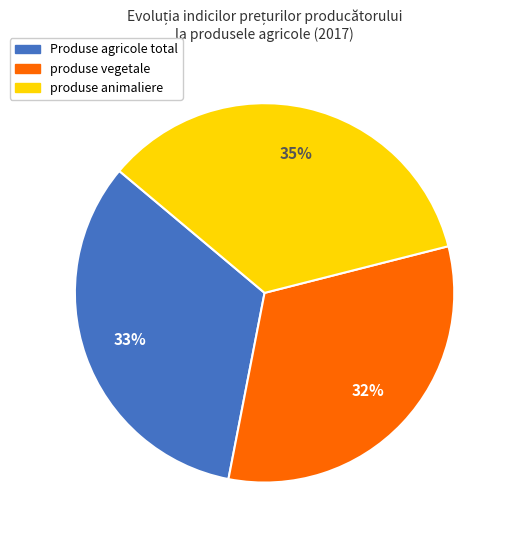

Which slice is the largest?

produse animaliere